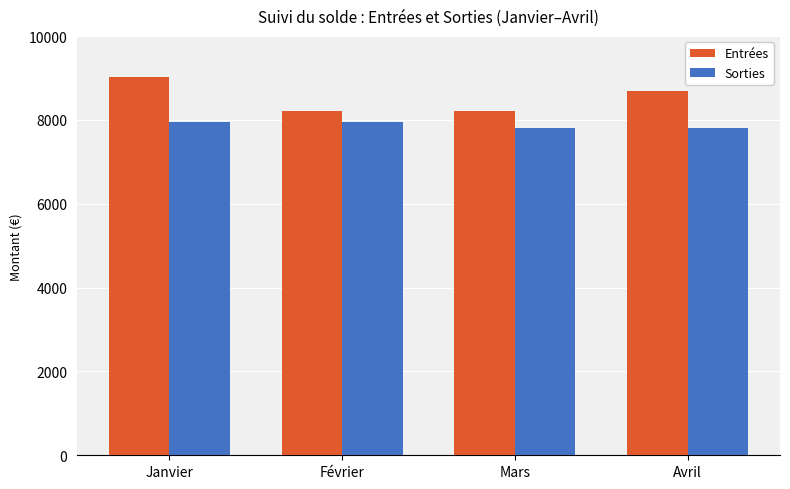

At which label does Entrées reach its peak?

Janvier